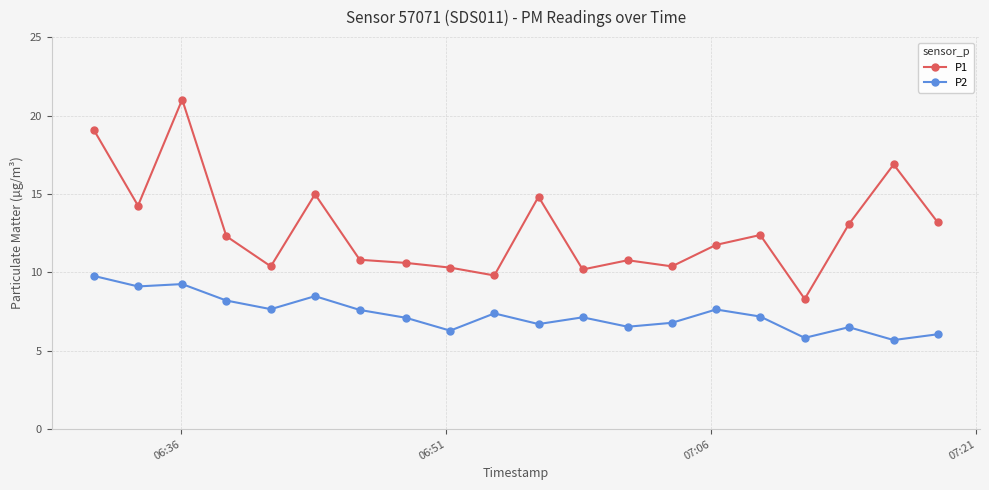

Is this an area chart (filled region under the line)?

No